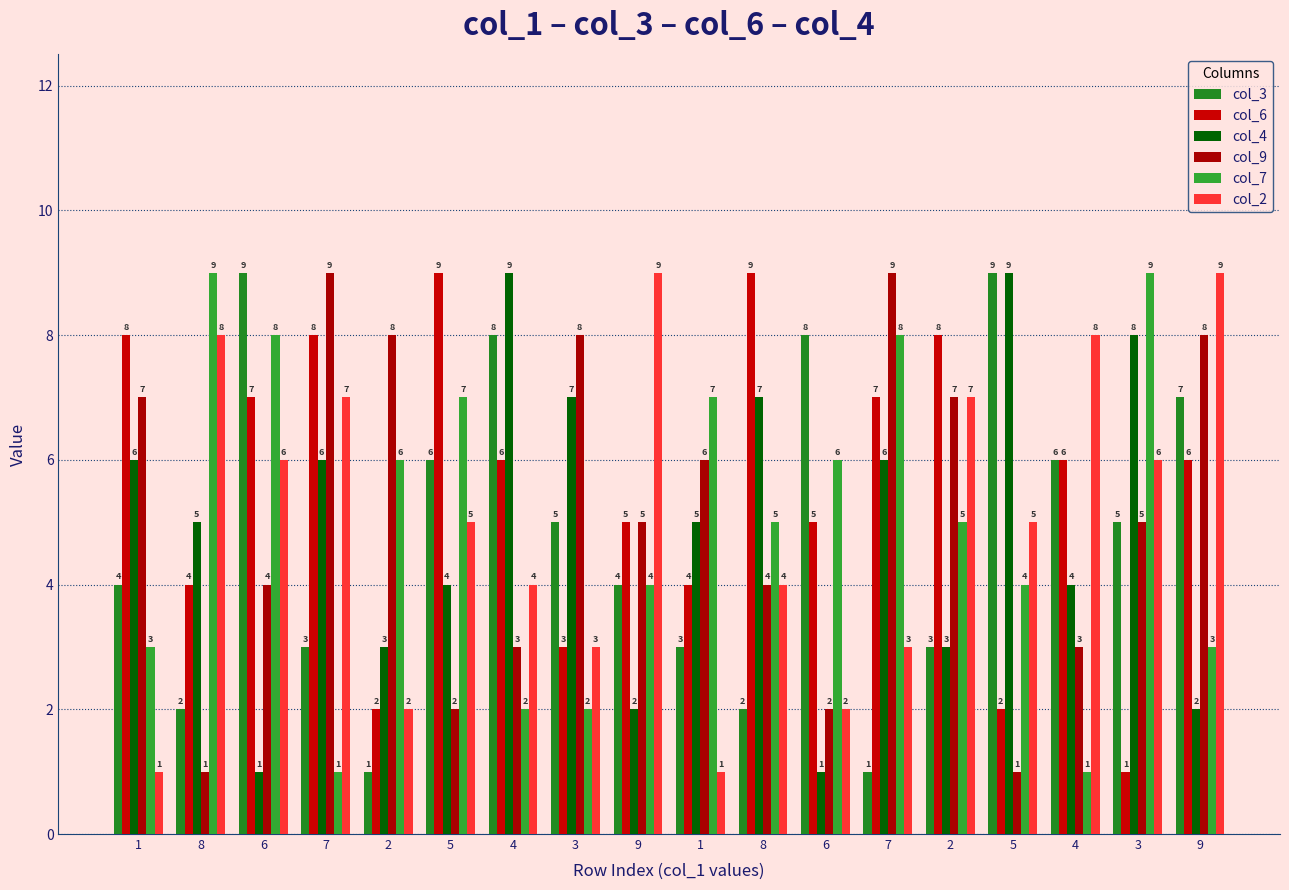

What value does the col_3 series have at 4?

6